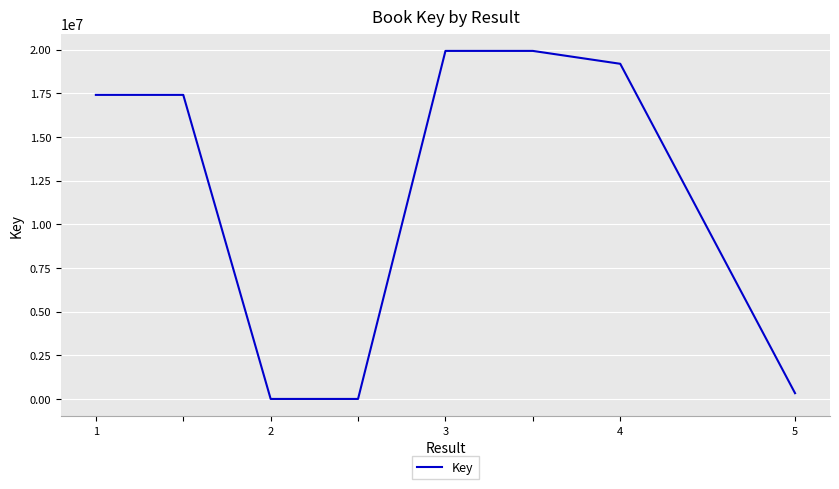

True or false: there are more than 2 points higher than both neighbors.

False